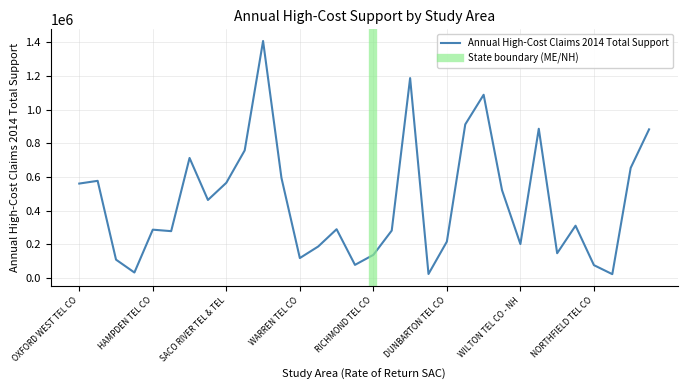

Where is the first local maximum?

LINCOLNVILLE TEL CO